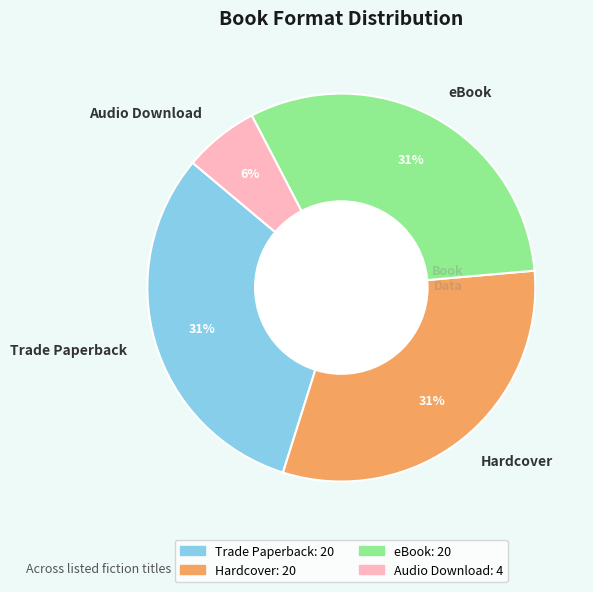

Which slice is the smallest?

Audio Download